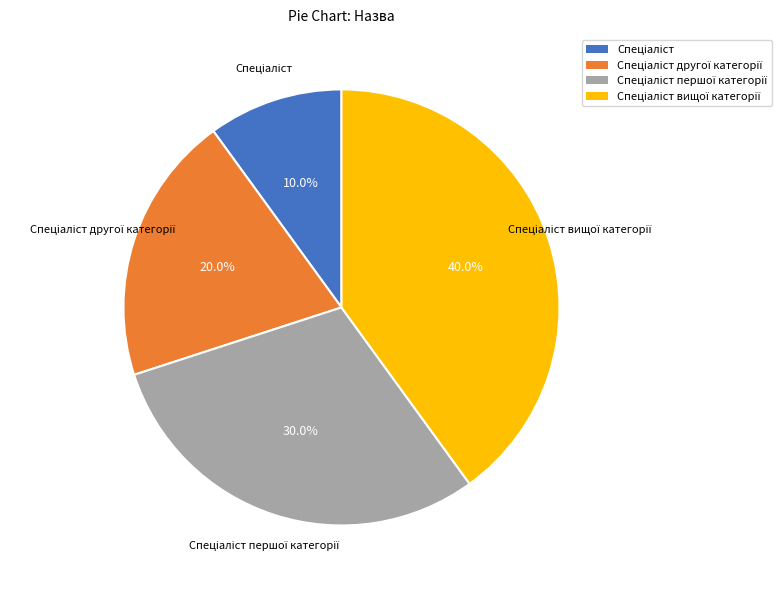

Does any single category account for the majority?

No